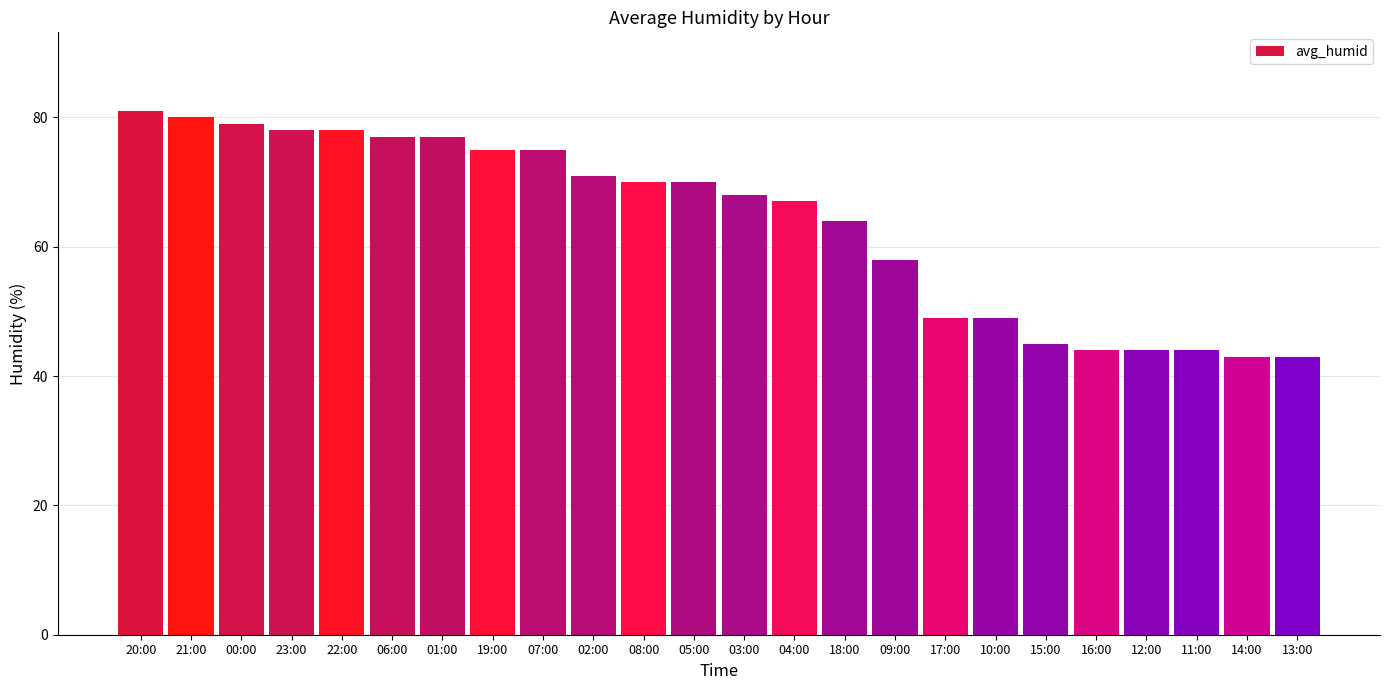

Reading left to right, list all the values displayed in this chart.

81	80	79	78	78	77	77	75	75	71	70	70	68	67	64	58	49	49	45	44	44	44	43	43